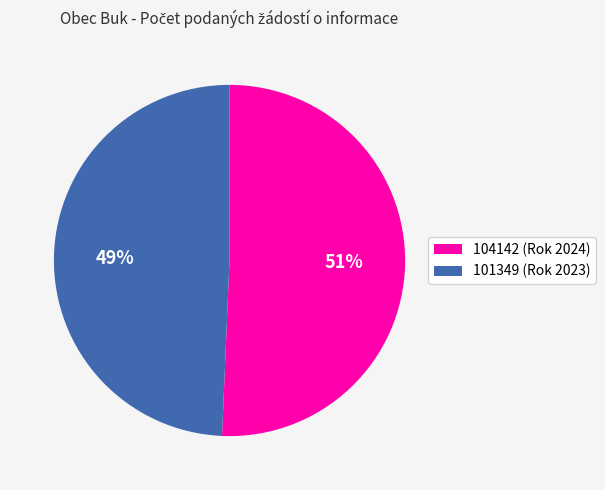

Do 104142 and 101349 together represent more than half of the pie?

Yes